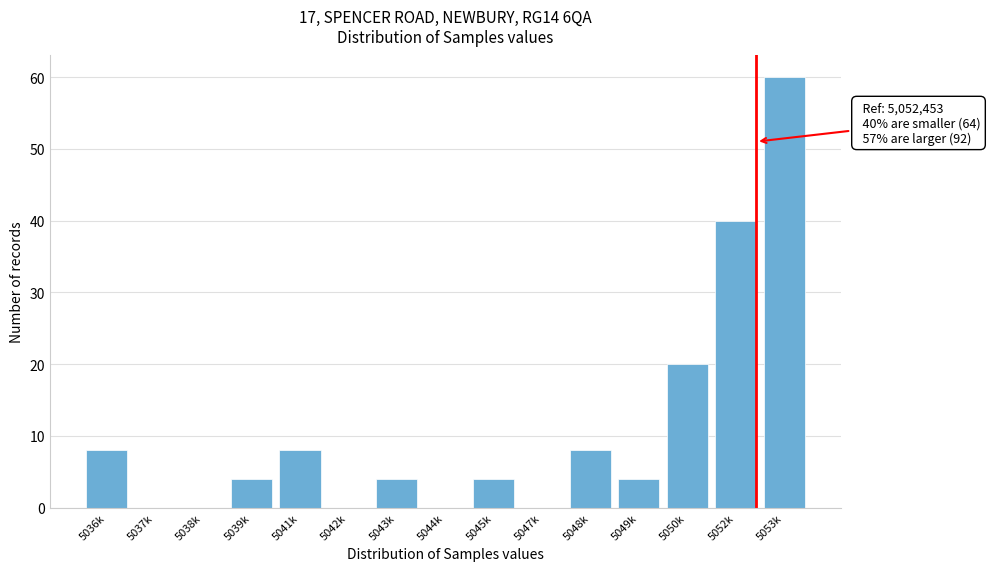

Reading left to right, list all the values displayed in this chart.

5036k=8	5037k=0	5038k=0	5039k=4	5041k=8	5042k=0	5043k=4	5044k=0	5045k=4	5047k=0	5048k=8	5049k=4	5050k=20	5052k=40	5053k=60